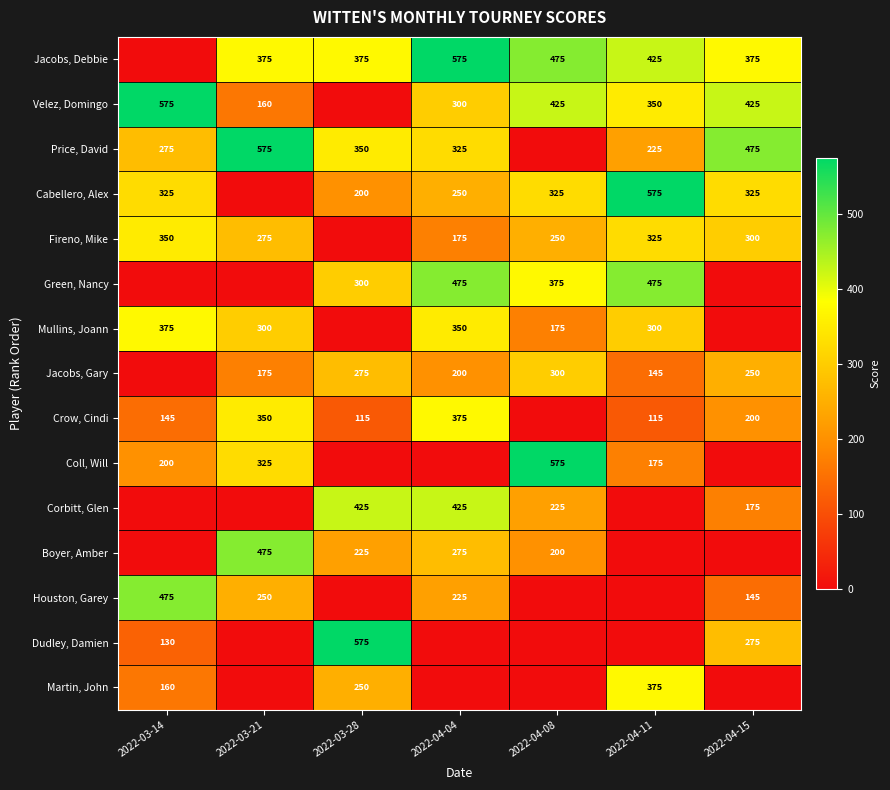

Is it true that Houston, Garey equals 250 at 2022-03-21?

True